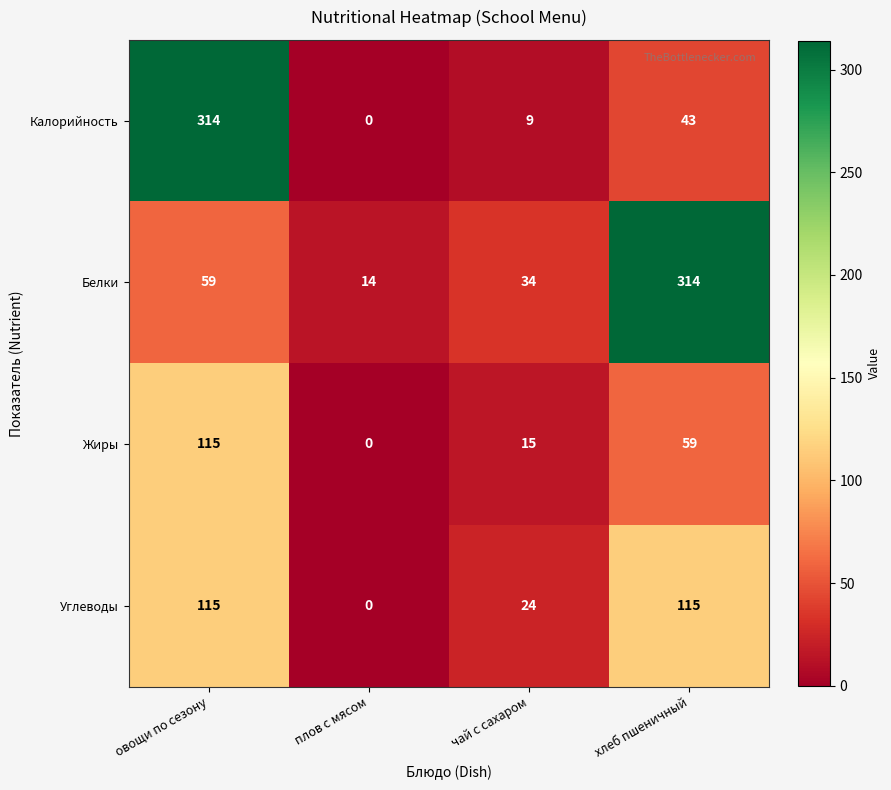

Which series has the widest spread of values?

Калорийность